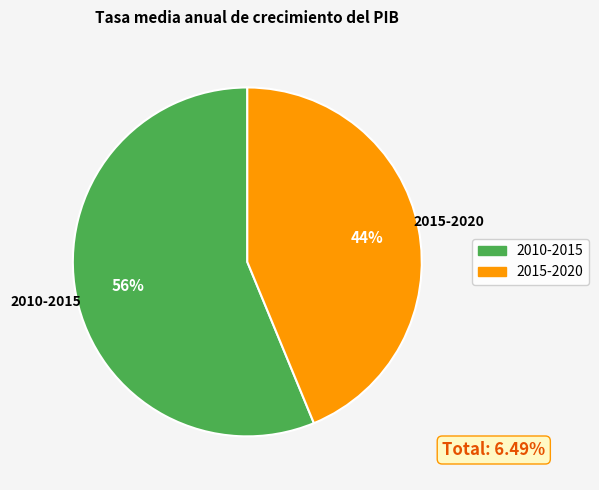

Which category has the smallest portion of the pie?

2015-2020